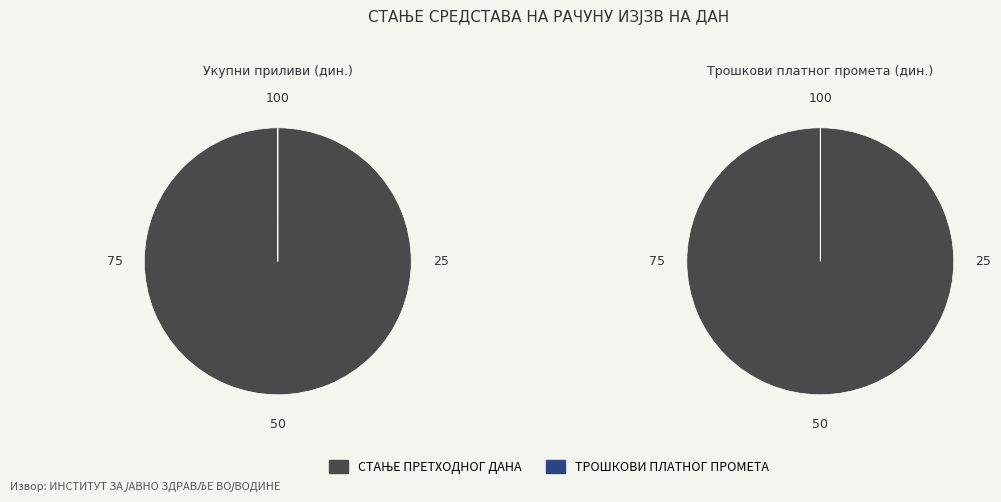

True or false: СТАЊЕ ПРЕТХОДНОГ ДАНА accounts for 100% of the total.

True